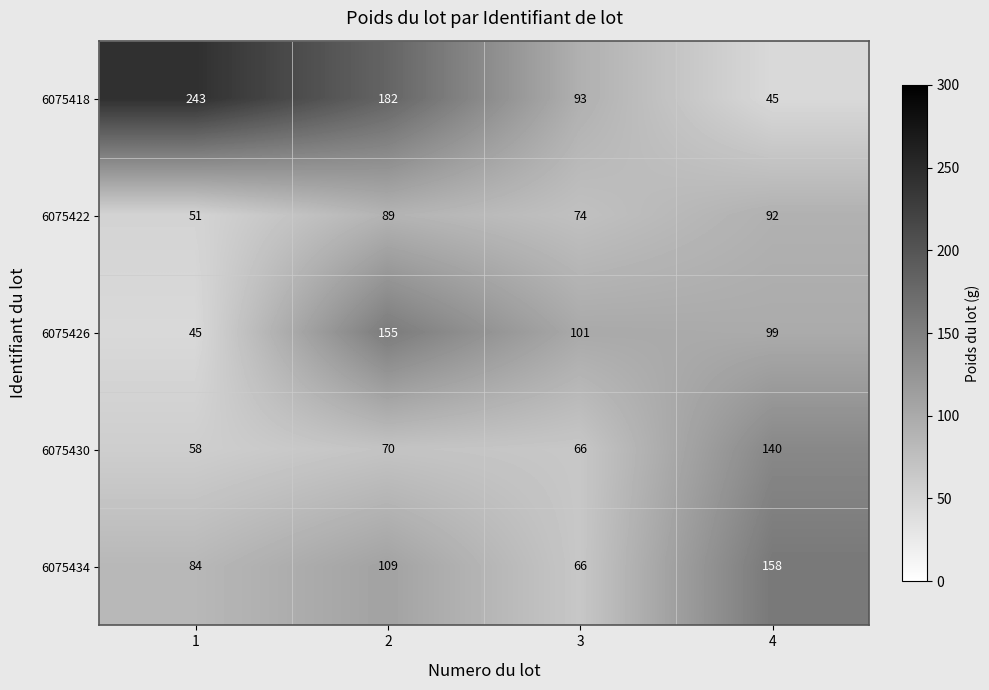

Count the number of data series in this chart.

5